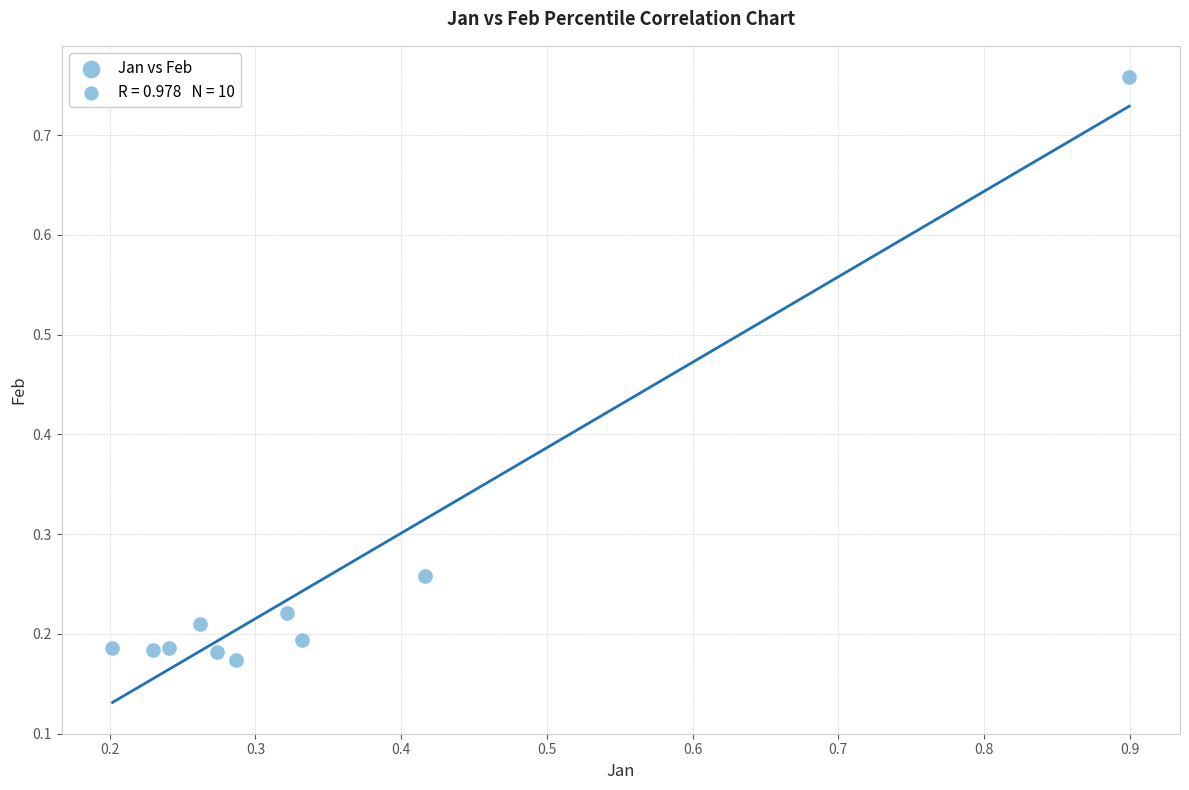

What is the range of X values (max minus min)?

0.7